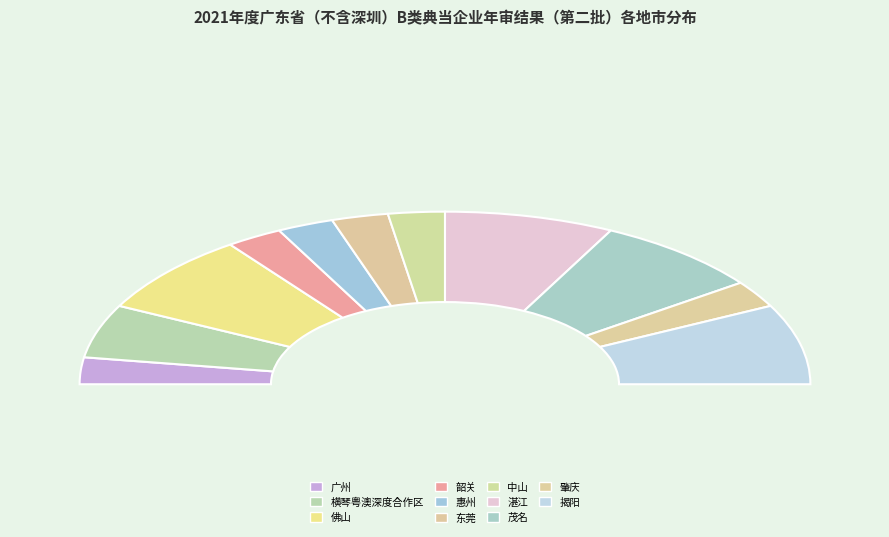

Does any single category account for the majority?

No